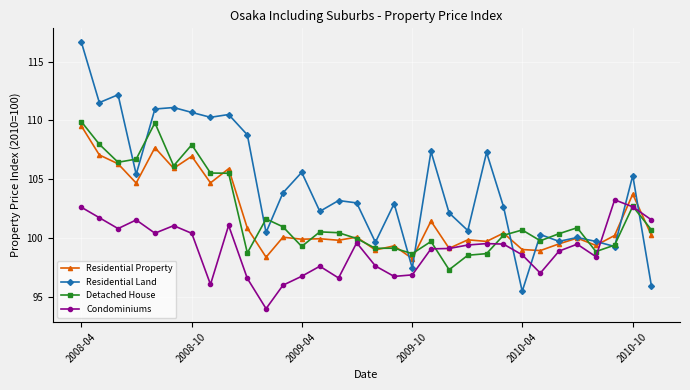

What is the value of the Detached House point at the 30th from the left?

99.4